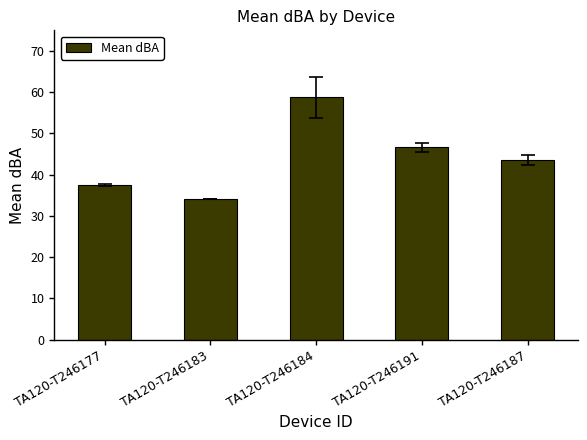

Does the chart contain any negative values?

No